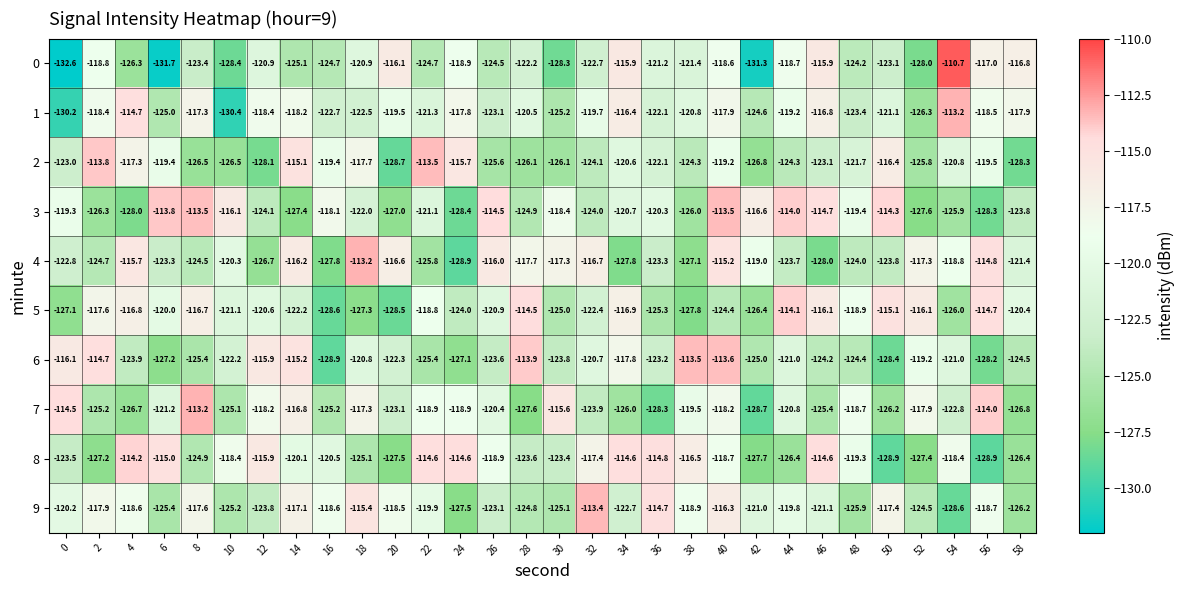

What is the sum of the 1 values at 46 and 22?

-238.1